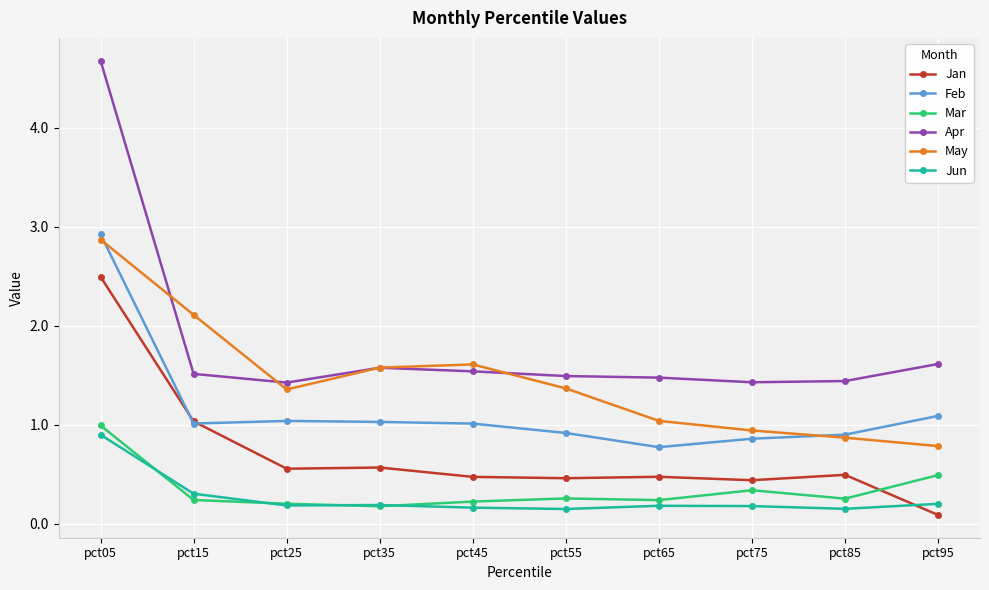

Which series has the largest range (max minus min)?

Apr